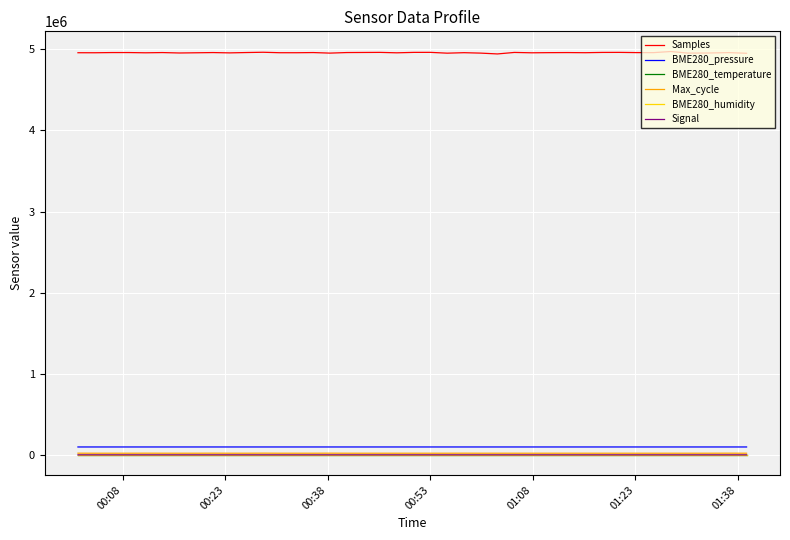

Which series has the largest total across all categories?

Samples